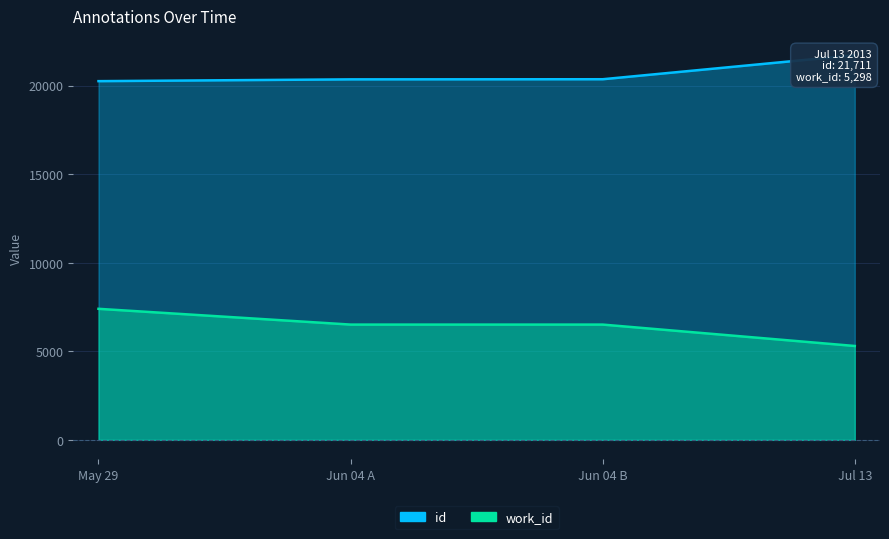

True or false: id and work_id intersect in this chart.

False